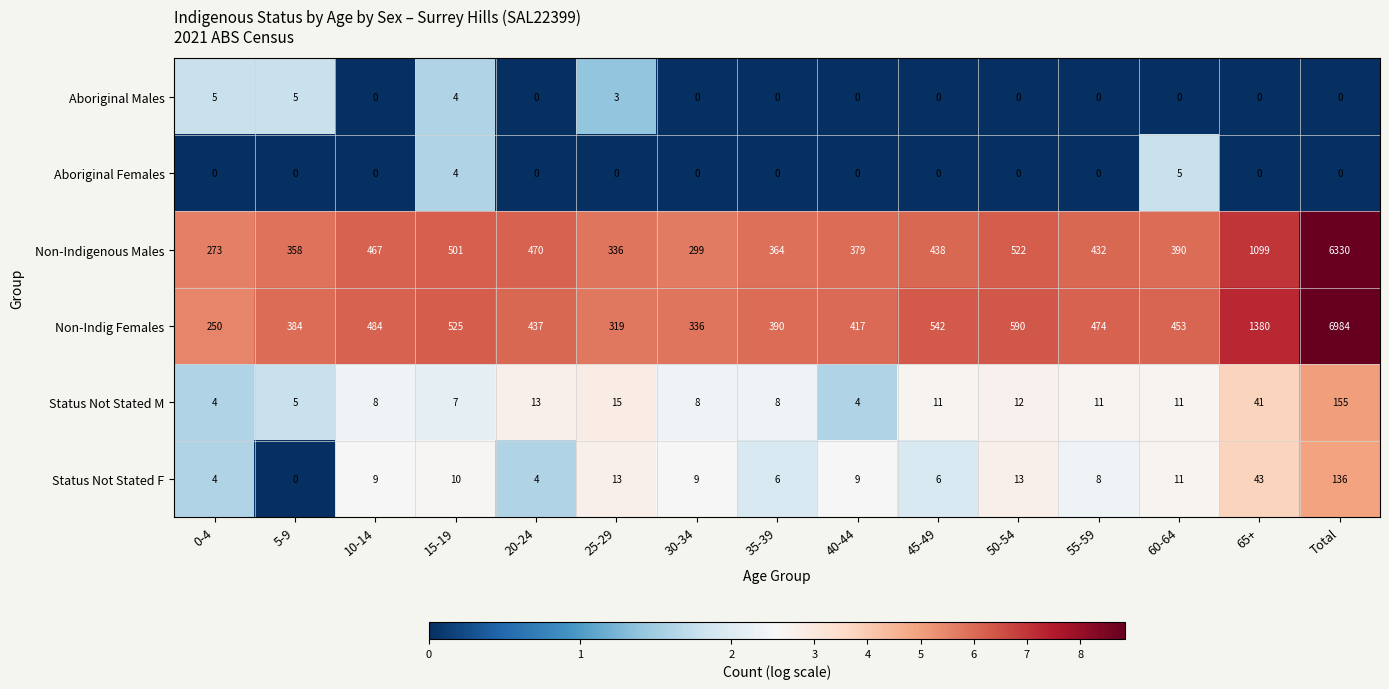

At which category is the sum across all series the highest?

Total